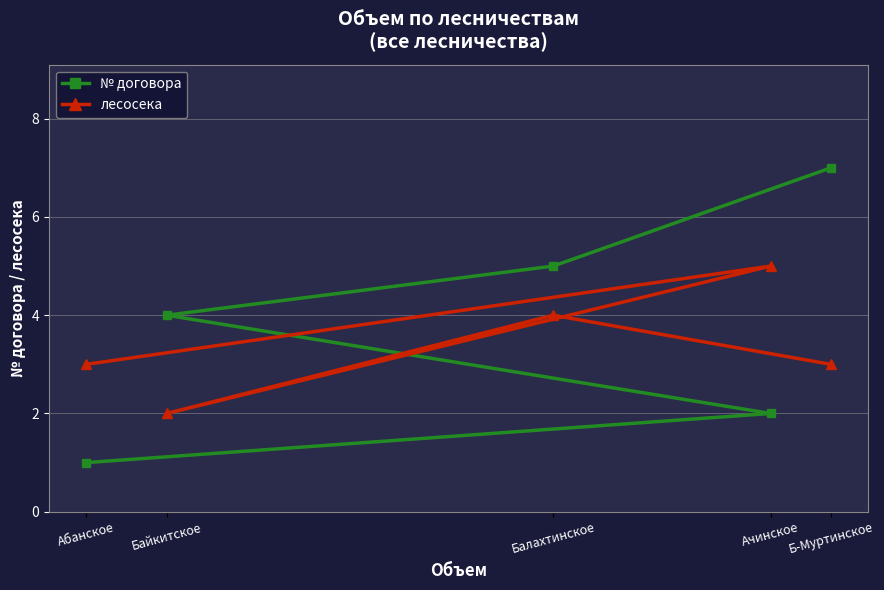

How many distinct data groups are displayed?

2